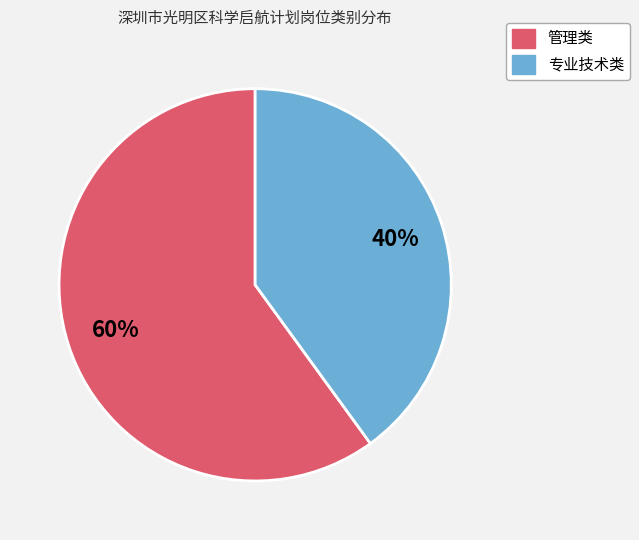

How many segments does this pie chart have?

2